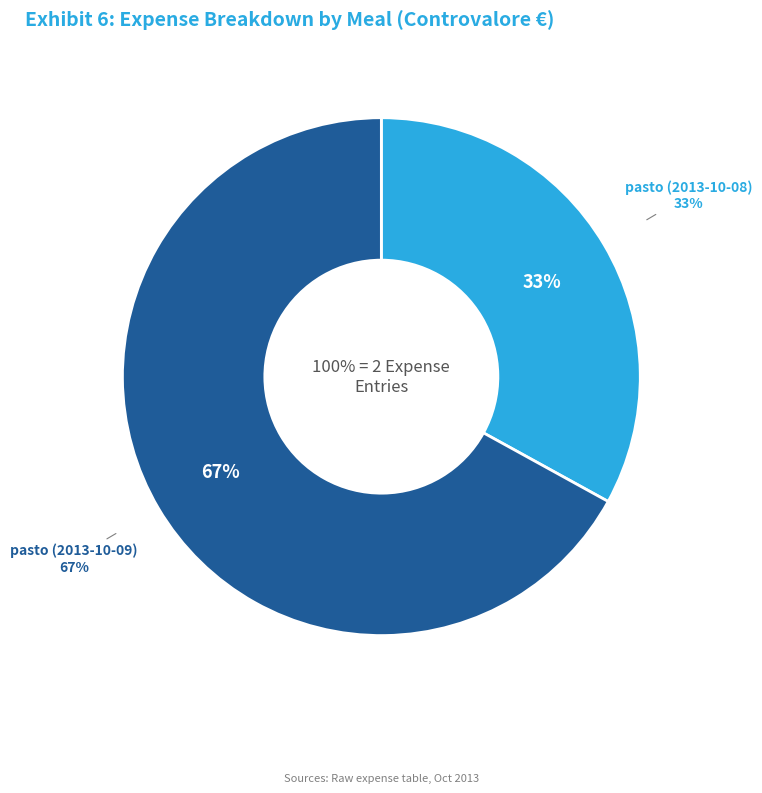

To the nearest percent, what percentage of the pie is pasto (2013-10-08)?

33%